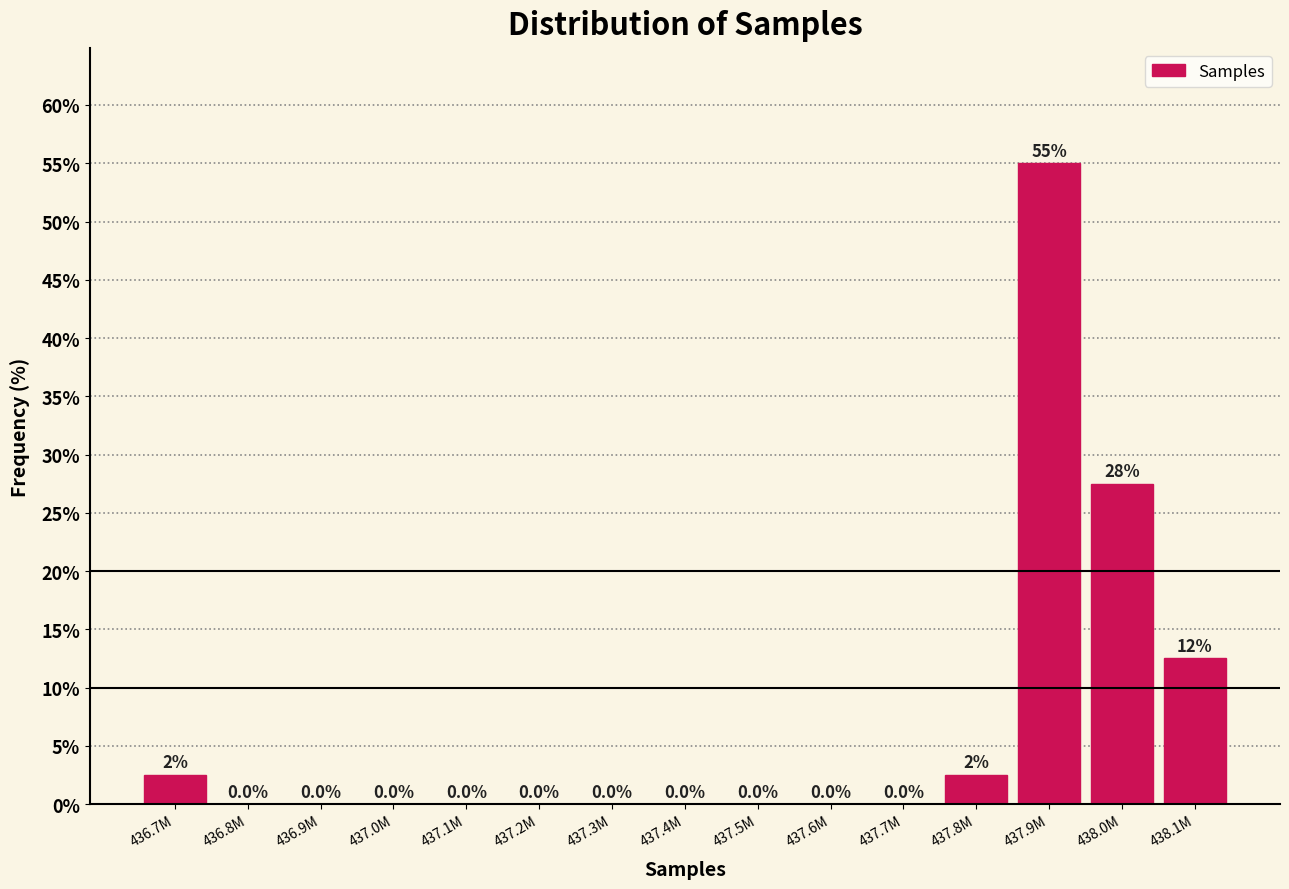

Reading left to right, extract all data points from this chart.

436.7M=2.5	436.8M=0.0	436.9M=0.0	437.0M=0.0	437.1M=0.0	437.2M=0.0	437.3M=0.0	437.4M=0.0	437.5M=0.0	437.6M=0.0	437.7M=0.0	437.8M=2.5	437.9M=55.0	438.0M=27.5	438.1M=12.5